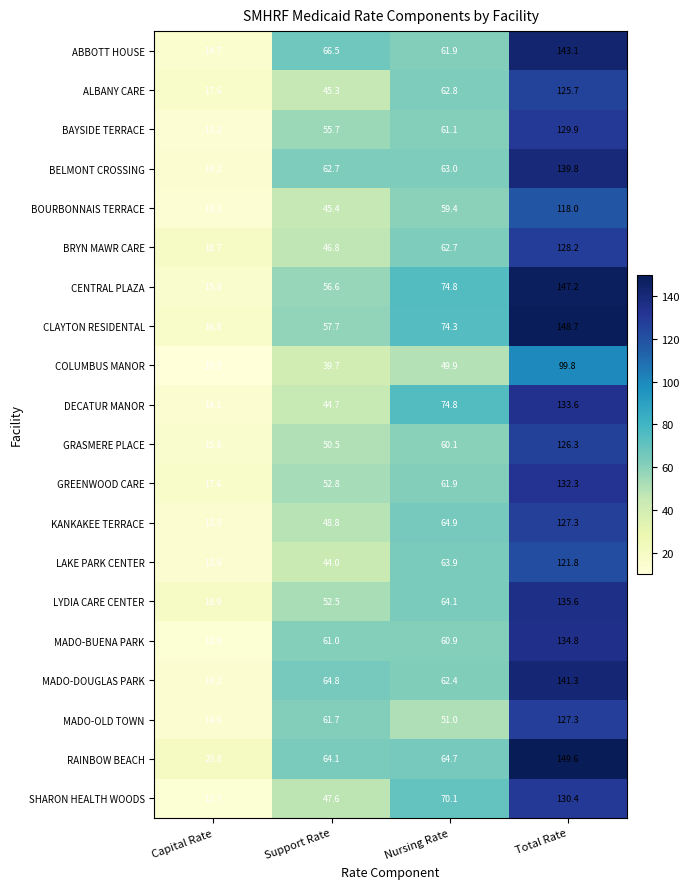

Which series has the largest total across all categories?

RAINBOW BEACH